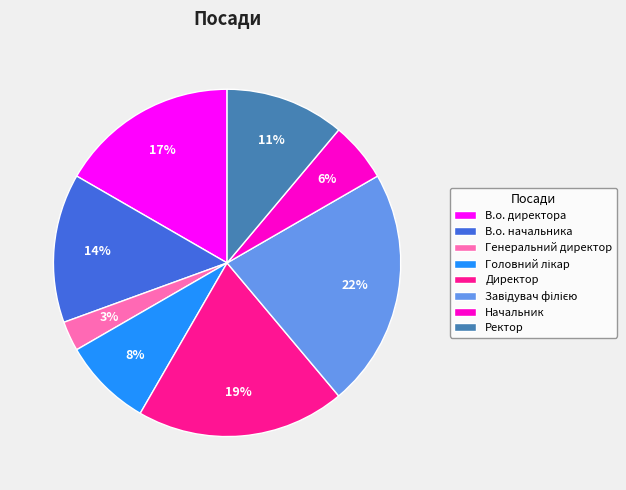

Does Ректор account for over 50% of the chart?

No